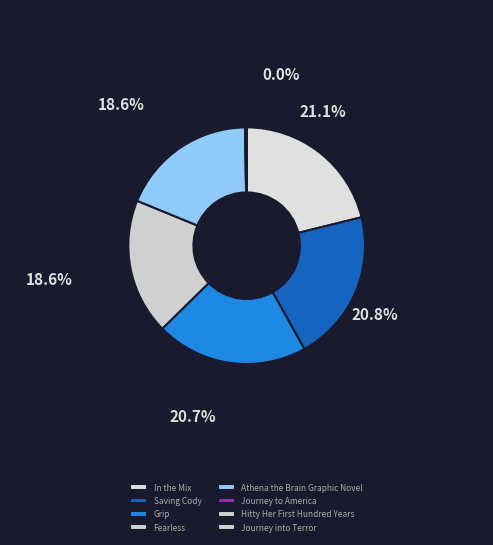

Which category has the smallest portion of the pie?

Journey to America